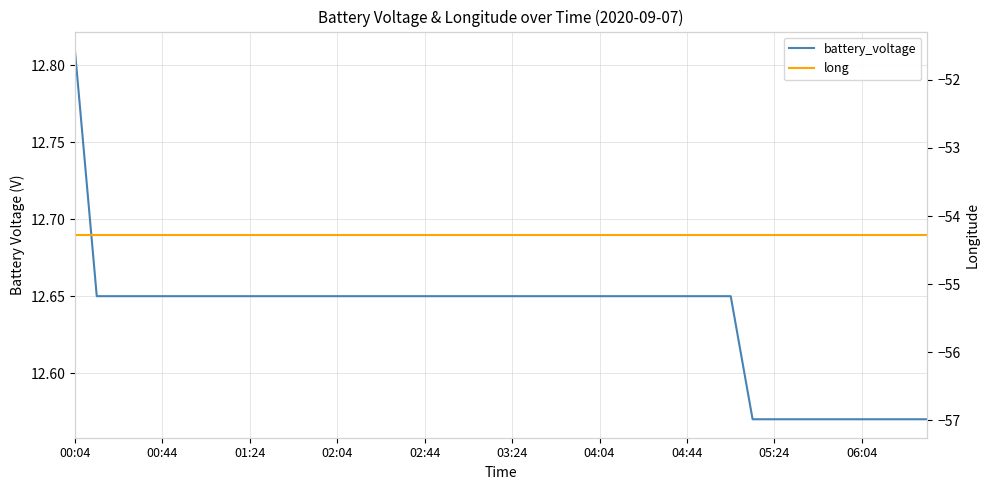

What is the sum of all long values?

-2170.9